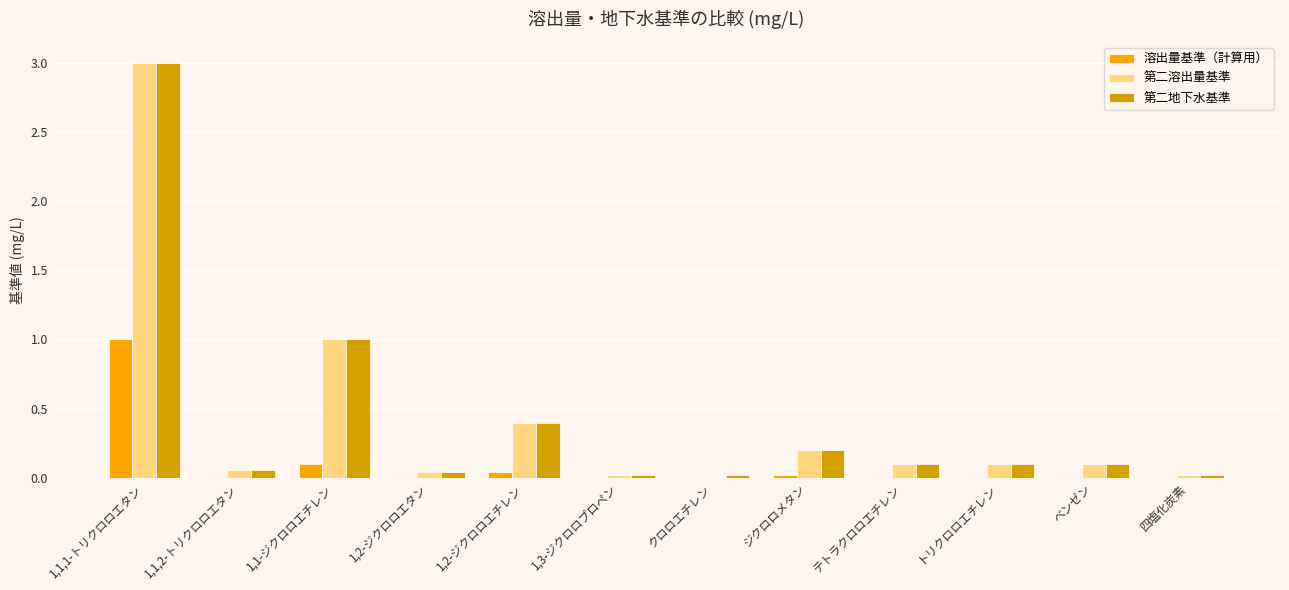

What is the sum of all 第二地下水基準 values?

5.1